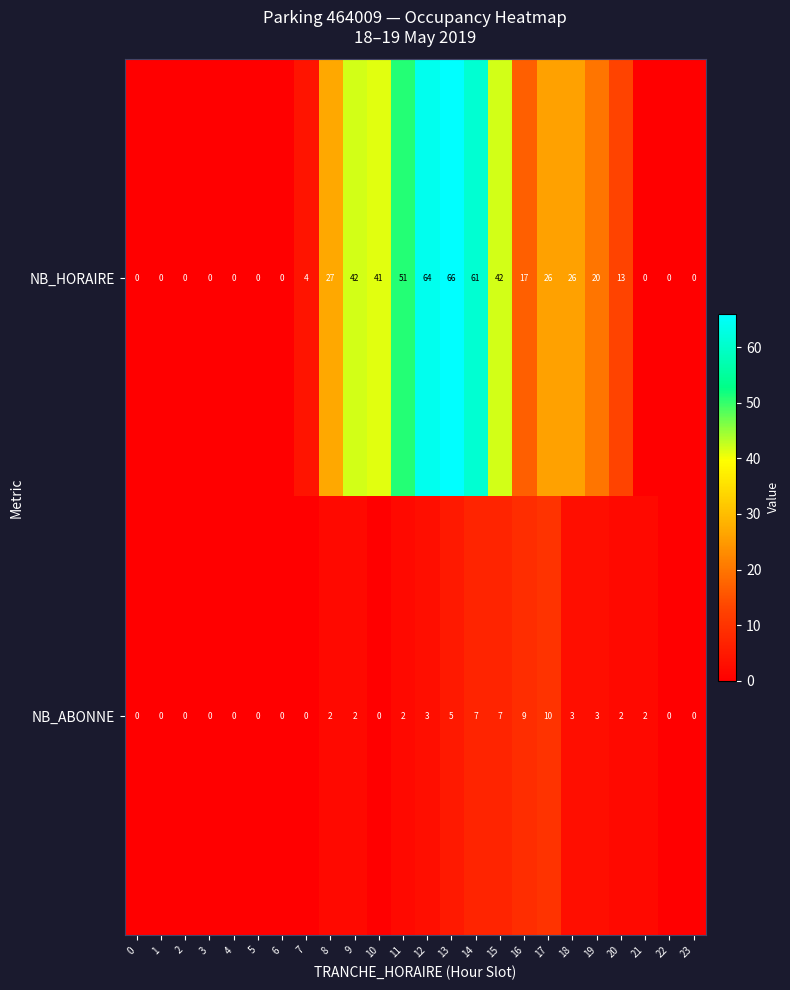

At which label is NB_HORAIRE closest to 33?

8